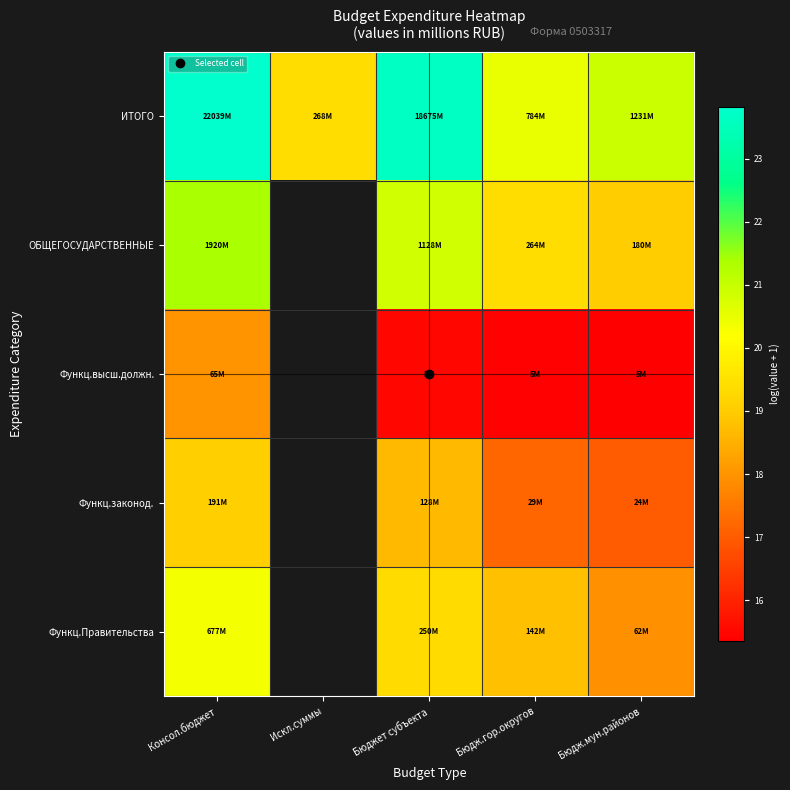

What is the approximate value of ИТОГО at Бюдж.гор.округов?

20.5